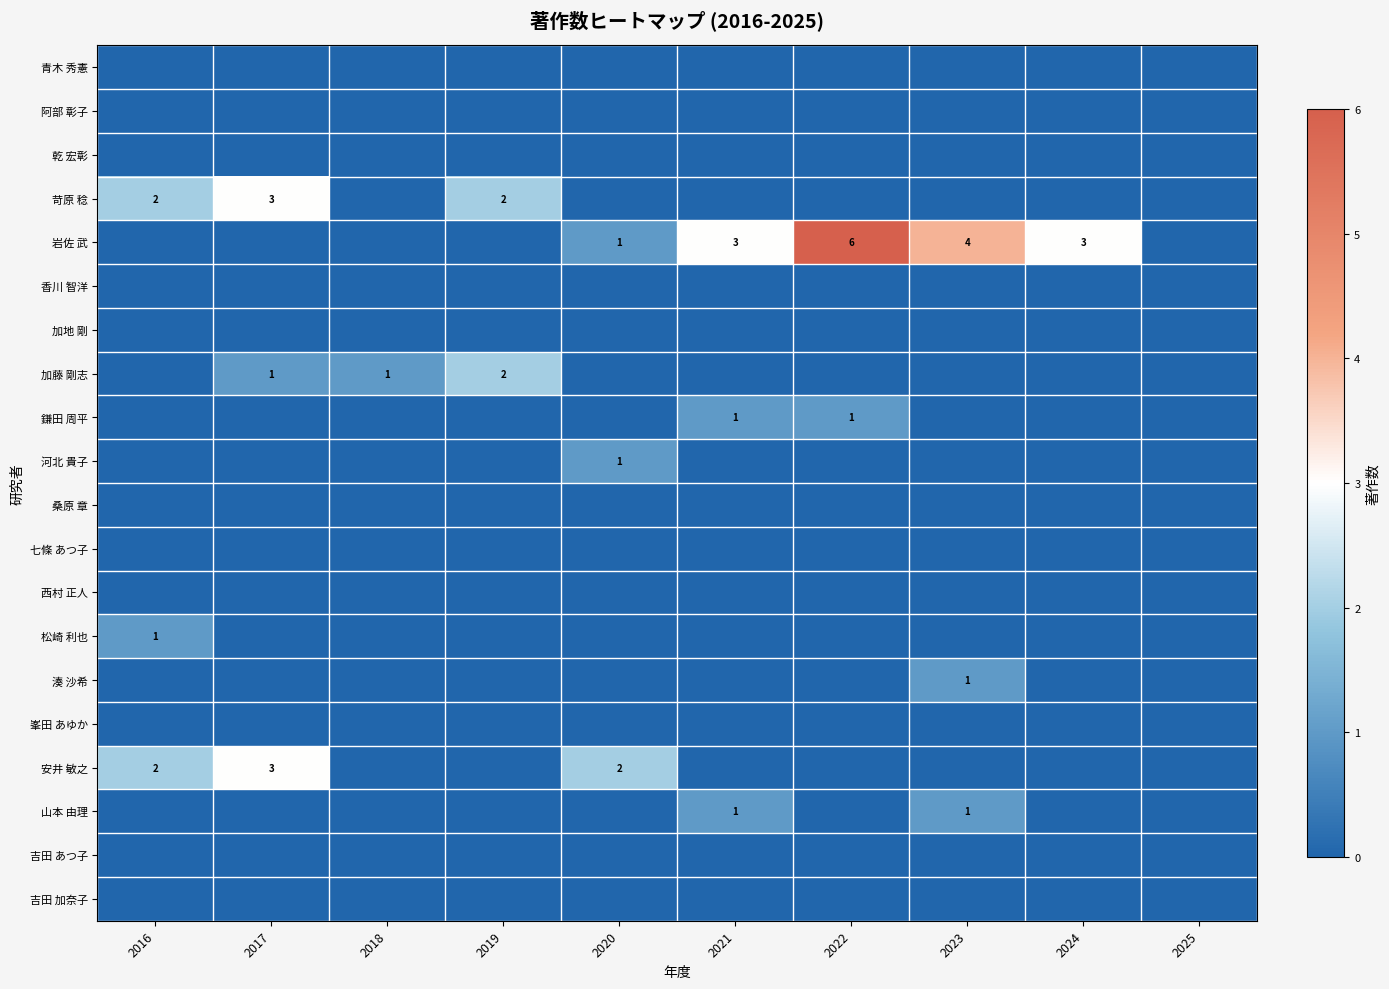

Rank the series by their maximum value, from highest to lowest.

岩佐 武, 苛原 稔, 安井 敏之, 加藤 剛志, 鎌田 周平, 河北 貴子, 松崎 利也, 湊 沙希, 山本 由理, 青木 秀憲, 阿部 彰子, 乾 宏彰, 香川 智洋, 加地 剛, 桑原 章, 七條 あつ子, 西村 正人, 峯田 あゆか, 吉田 あつ子, 吉田 加奈子